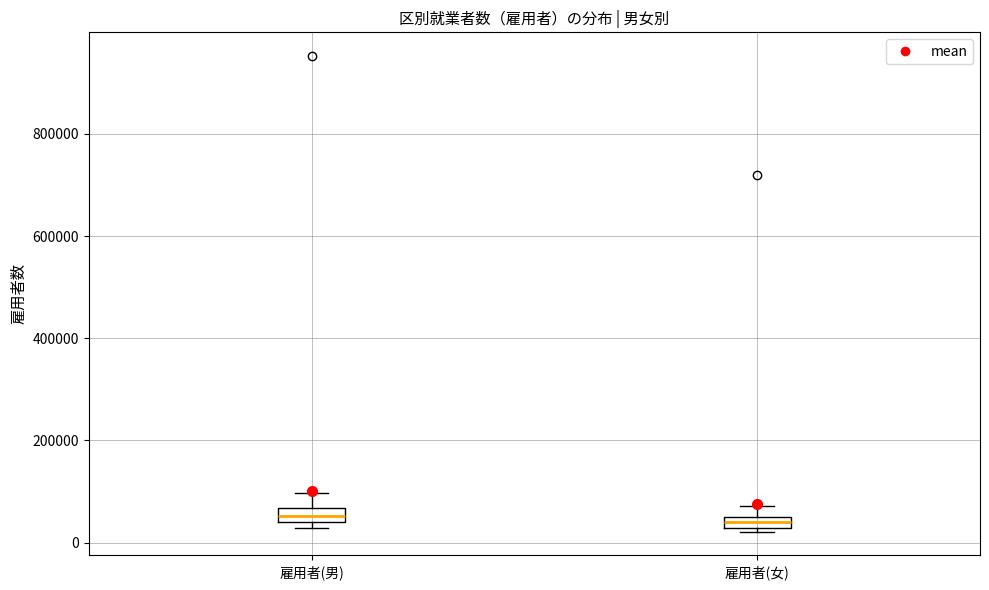

Where is the upper edge of the box for 雇用者(男) on the y-axis? The values are not printed on the chart, so give them approximately, as read against the axis.

60000